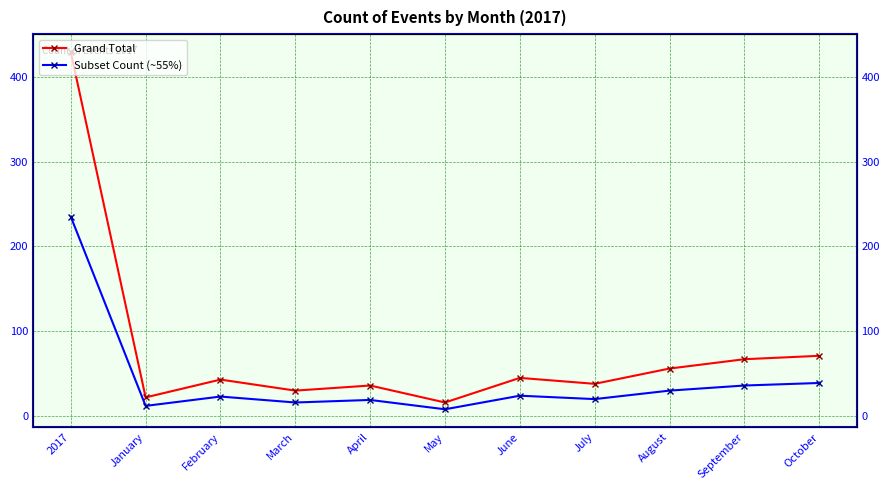

Where is the first local minimum for Subset Count (~55%)?

January